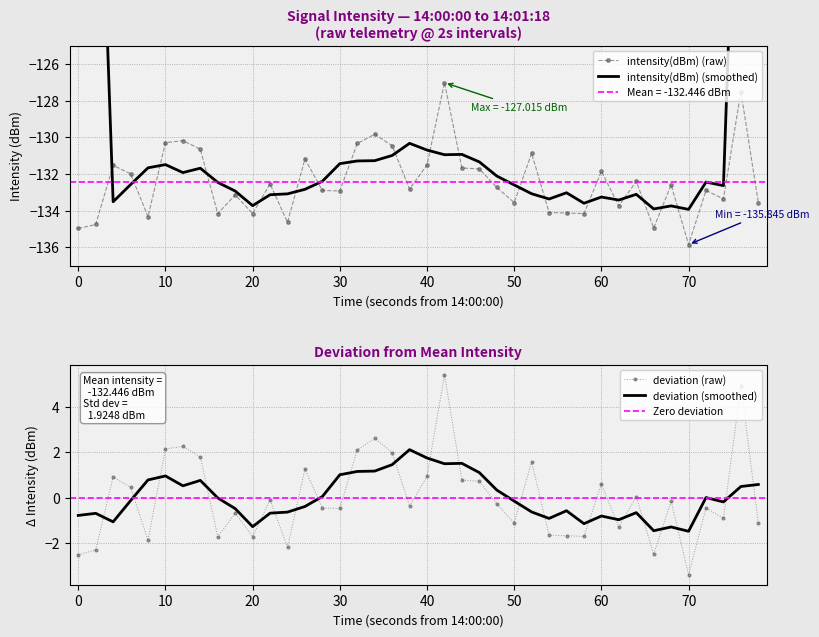

How many interior local valleys (lower than both neighbors) does the data have?

12